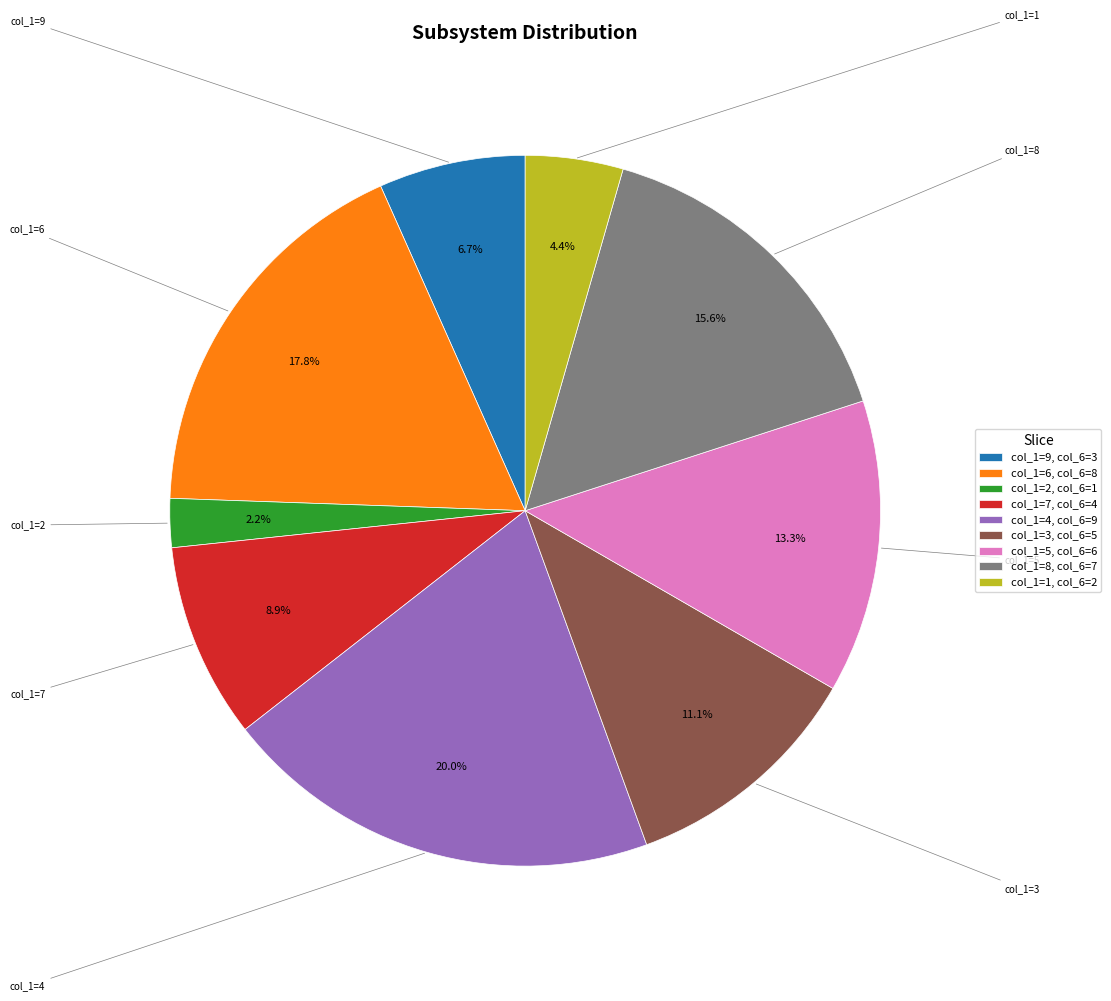

Which slice is the largest?

col_1=4, col_6=9